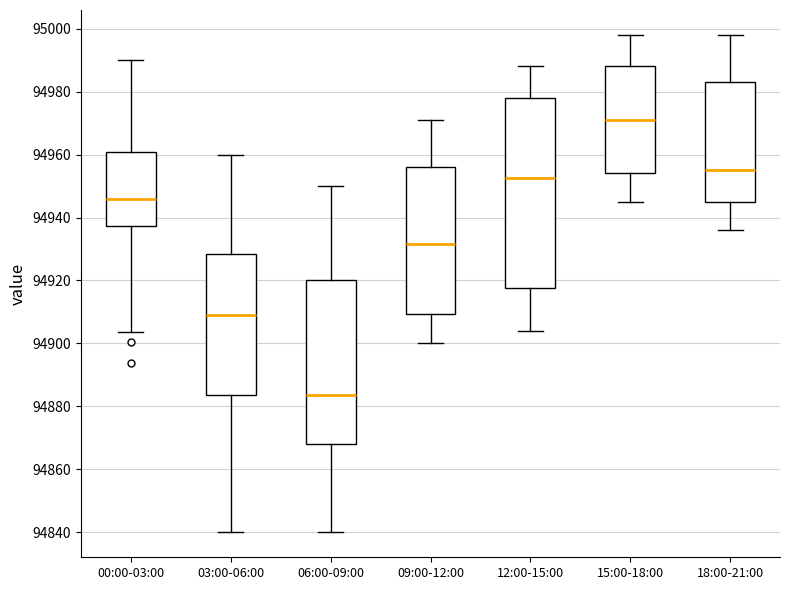

Which box is the tallest, from its lower edge to its upper edge?

12:00-15:00